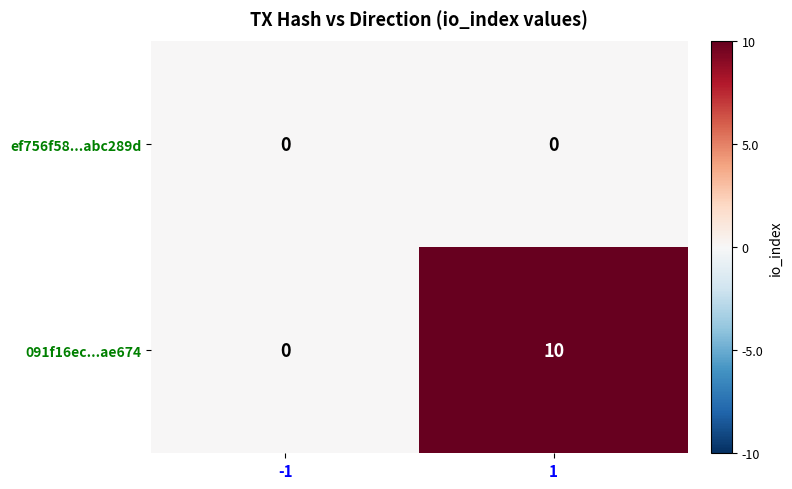

What is the approximate value of 091f16ec...ae674 at 1, to the nearest 5?

10